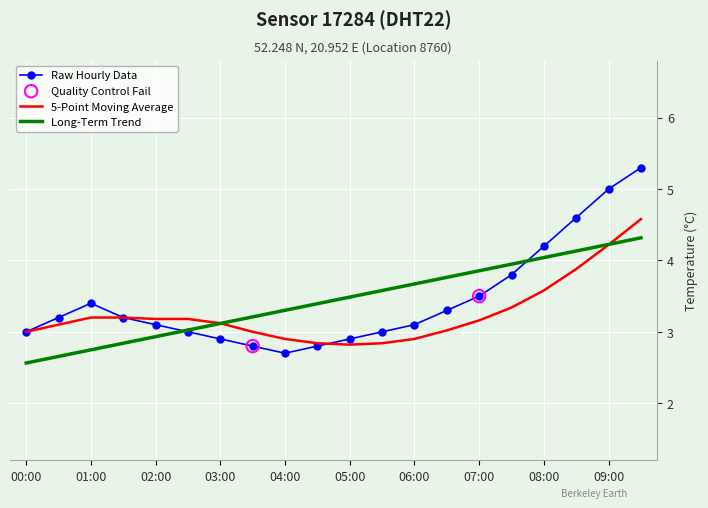

Which series has the widest spread of values?

Raw Hourly Data